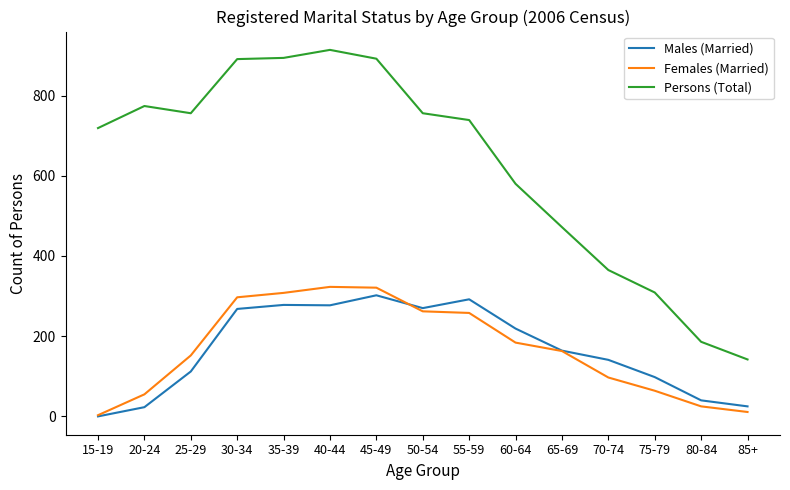

What is the maximum value shown in the chart?

914